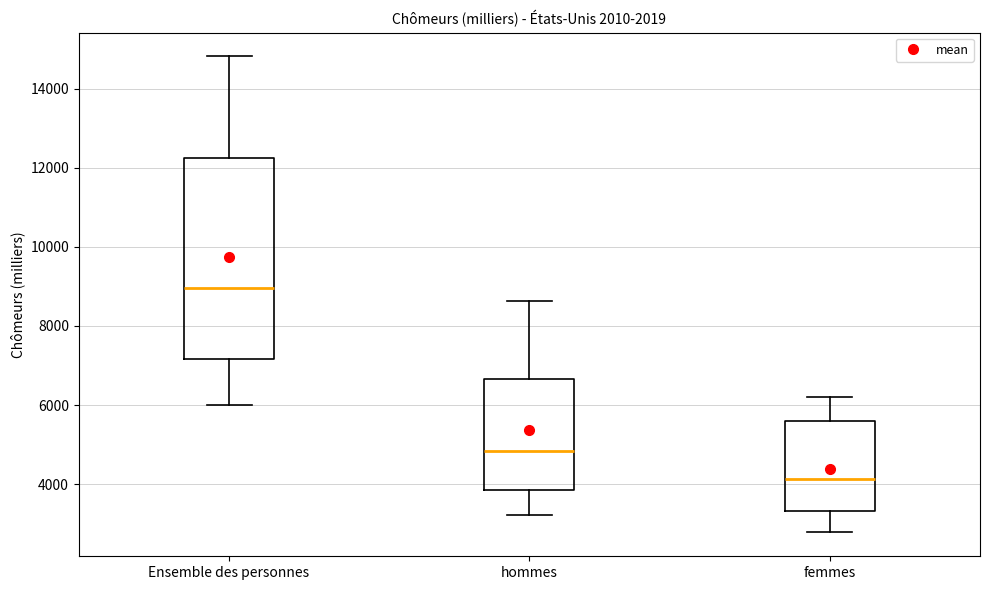

Reading left to right, read every box against the y-axis: the position of its median line, the range the box covers, and the ends of its whiskers. The values are not printed on the chart, so give them approximately, as read against the axis.

Ensemble des personnes: median 9000, box 7200 to 12200, whiskers 6000 to 14800
hommes: median 4800, box 3800 to 6600, whiskers 3200 to 8600
femmes: median 4200, box 3400 to 5600, whiskers 2800 to 6200